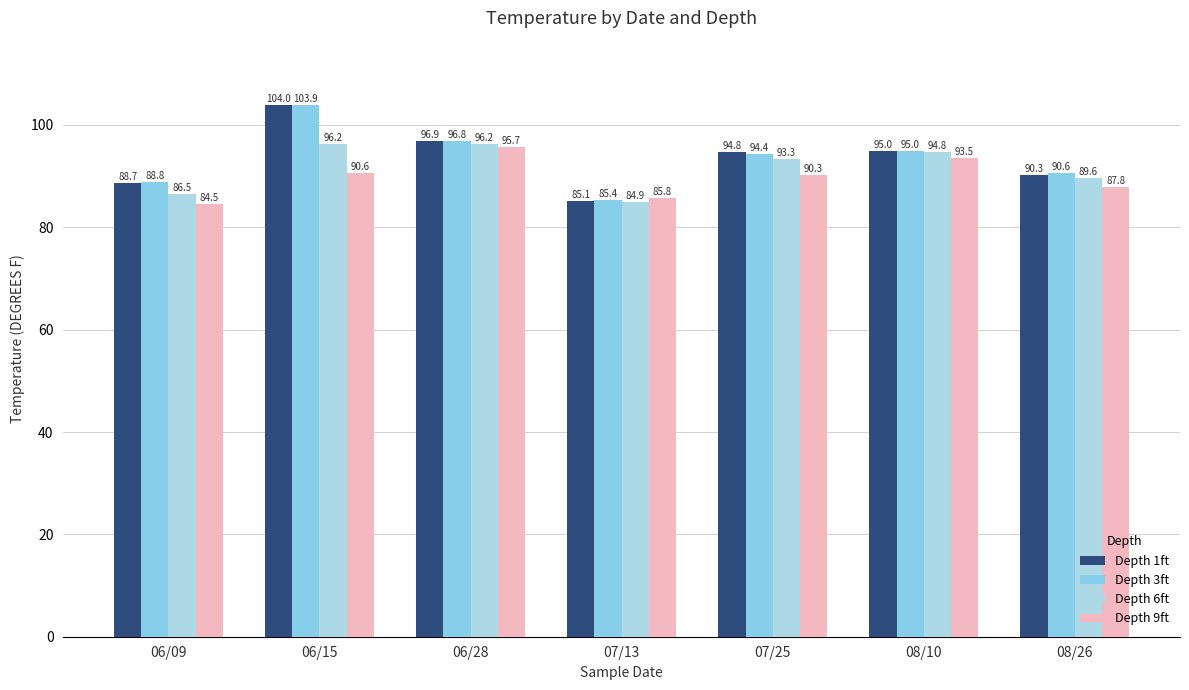

What is the sum of all Depth 1ft values?

654.8